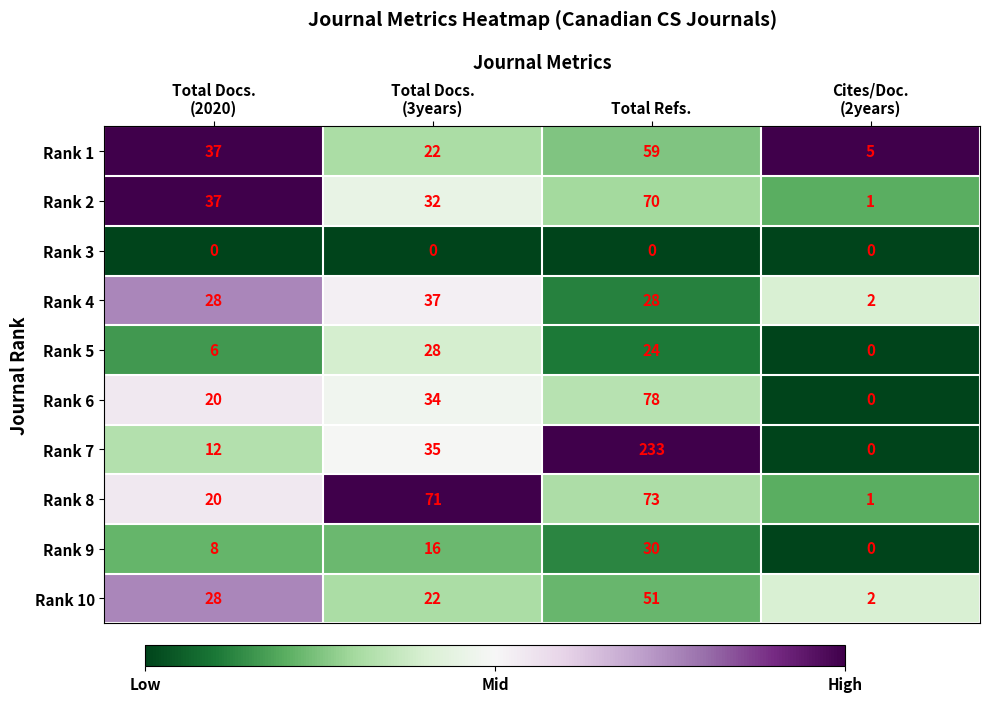

How many distinct data groups are displayed?

10